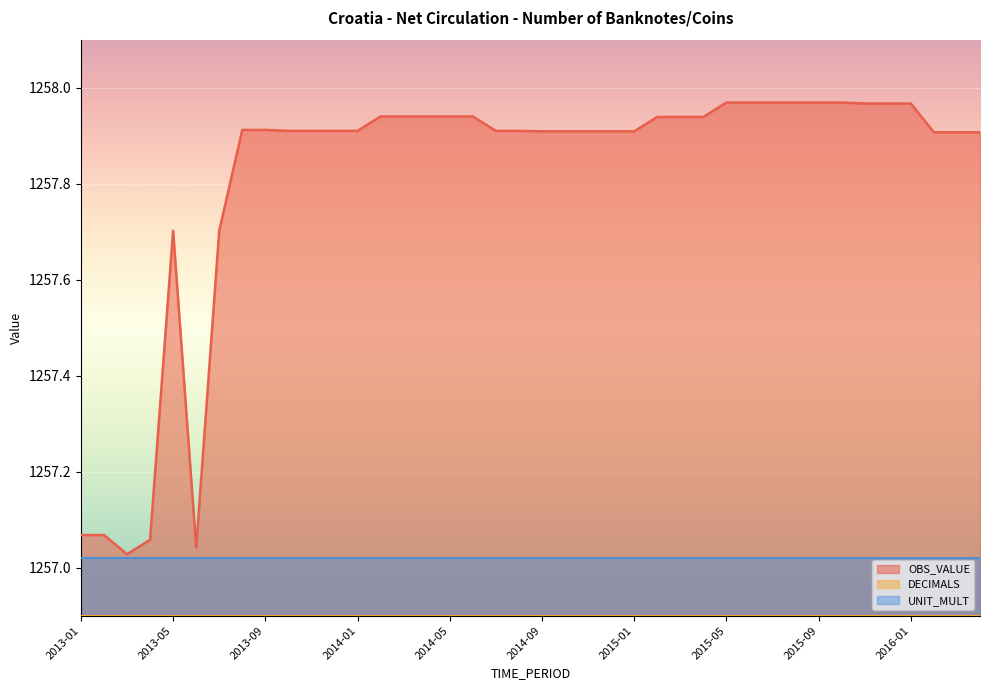

How many lines are shown in the chart?

3